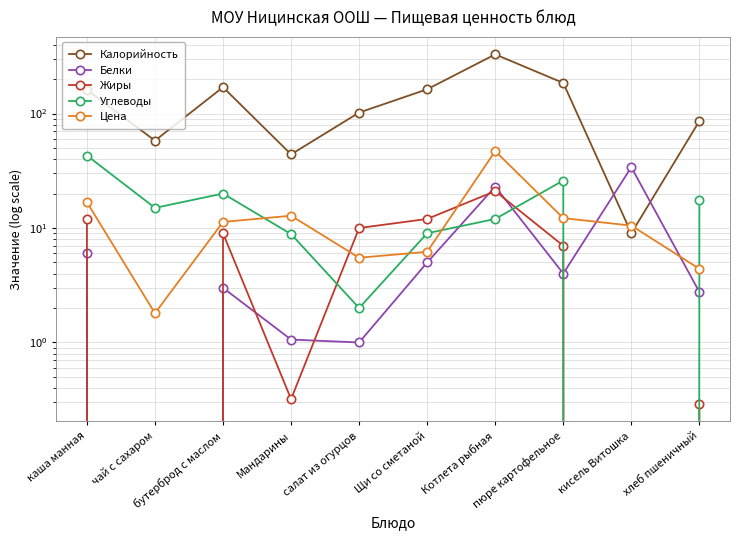

How many intersections are there between Белки and Жиры?

5